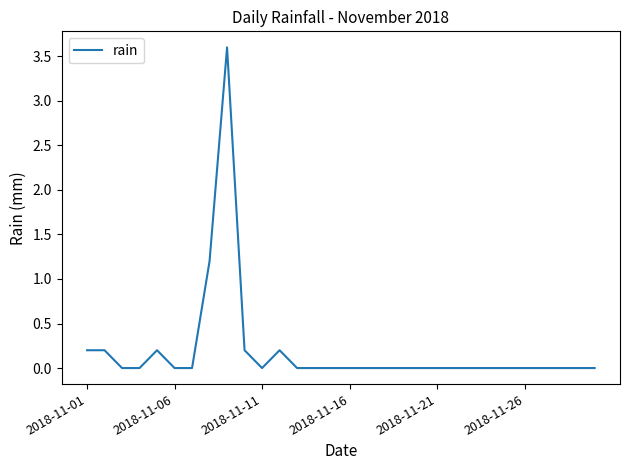

What is the difference between the maximum and minimum values?

3.6